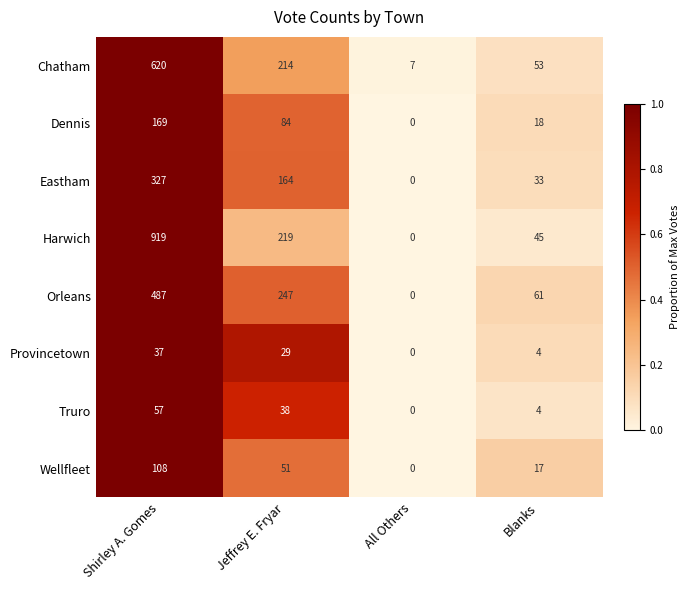

What is the sum of all Eastham values?

524